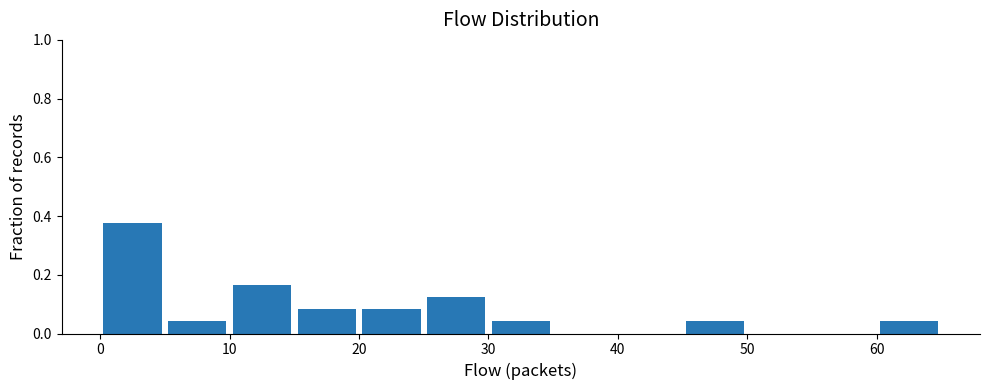

Reading left to right, list every bar in this chart as the range it spans on the x-axis followed by its height. The values are not printed on the chart, so give them approximately, as read against the axis.

0 to 5: 0.38
5 to 10: 0.04
10 to 15: 0.16
15 to 20: 0.08
20 to 25: 0.08
25 to 30: 0.12
30 to 35: 0.04
35 to 40: 0
40 to 45: 0
45 to 50: 0.04
50 to 55: 0
55 to 60: 0
60 to 65: 0.04